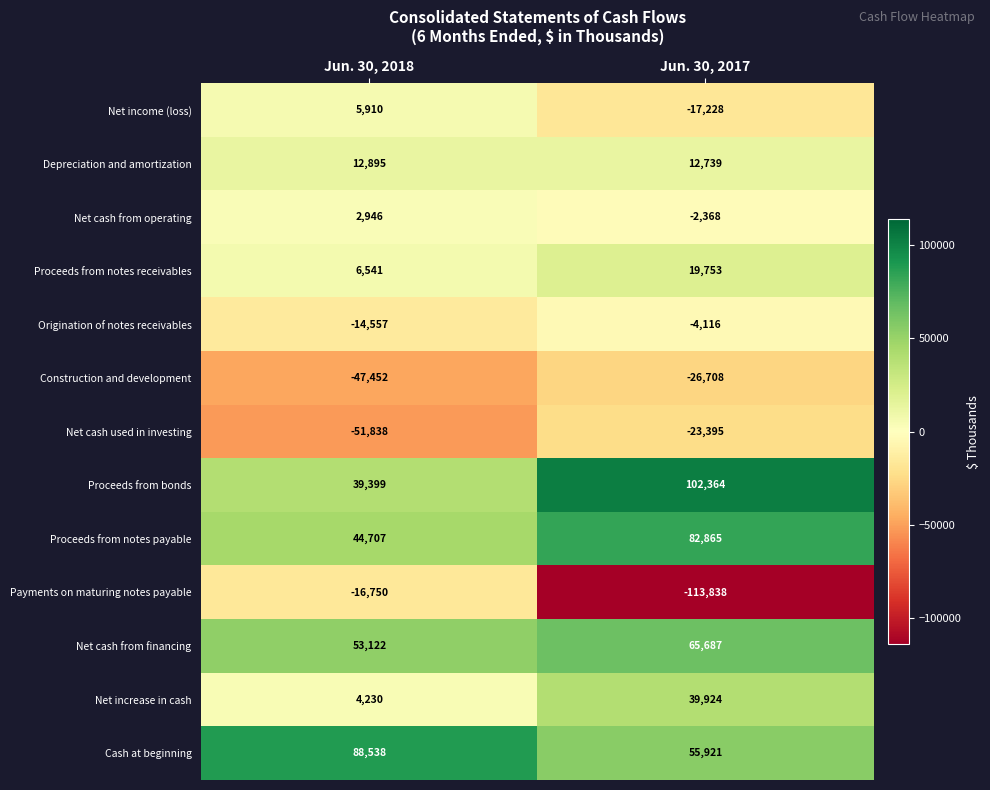

How many distinct data groups are displayed?

13